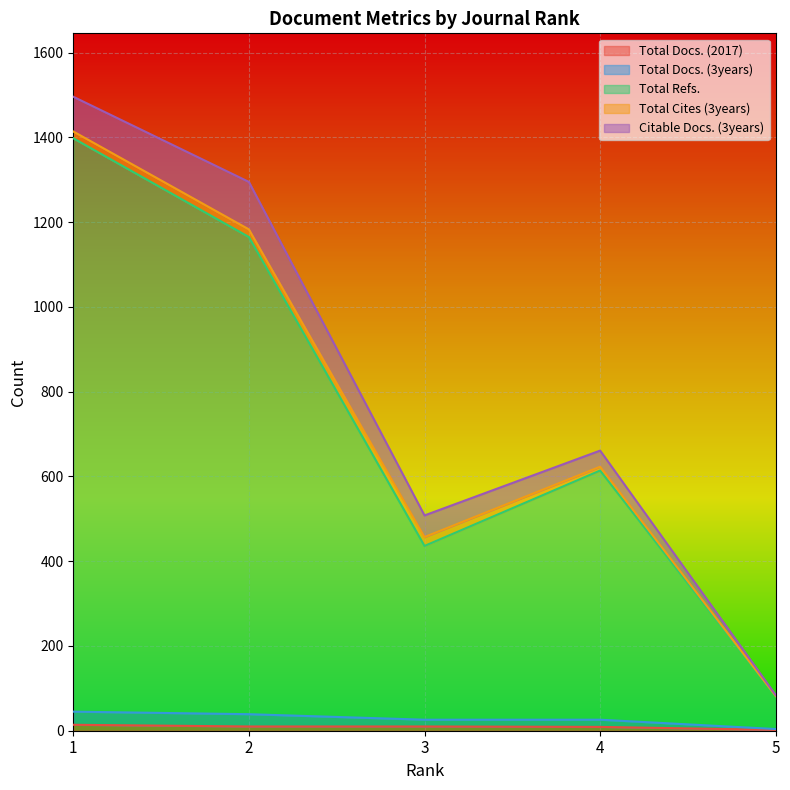

Does the chart display data point markers on the line(s)?

No